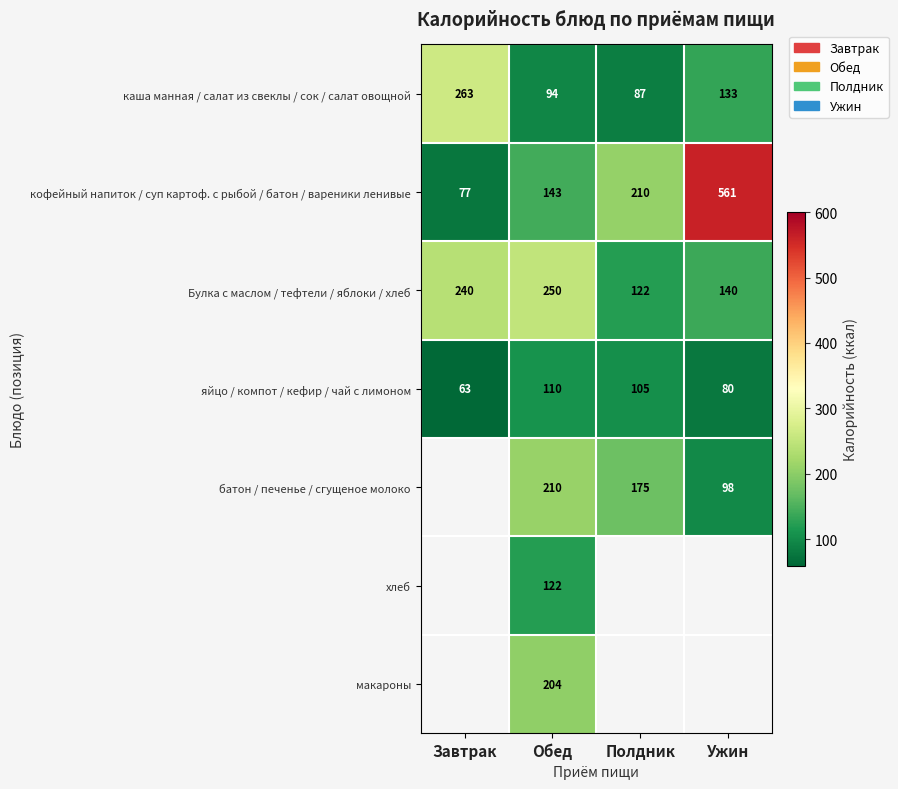

What is the average value of the яйцо / компот / кефир / чай с лимоном series?

90